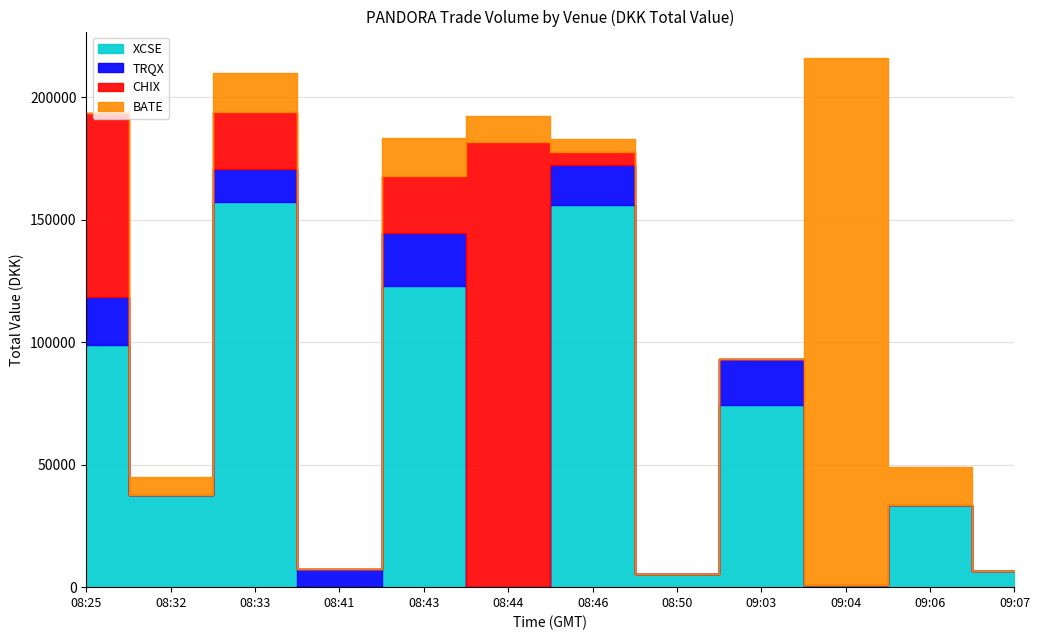

How many series are shown in this chart?

4